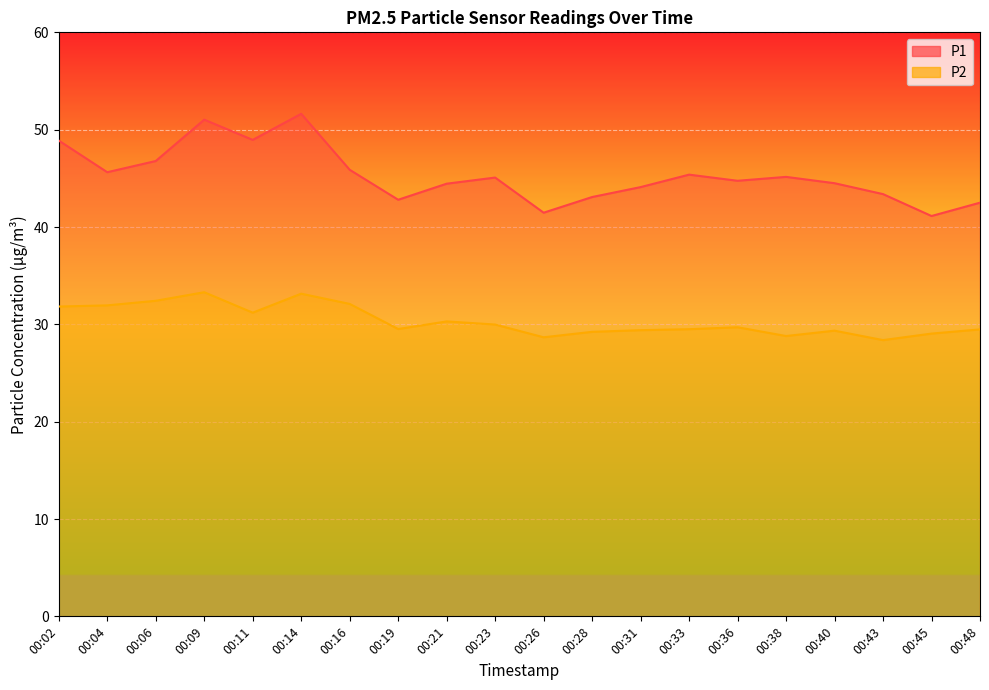

The value of P2 at 00:26 is 18.8. True or false?

False